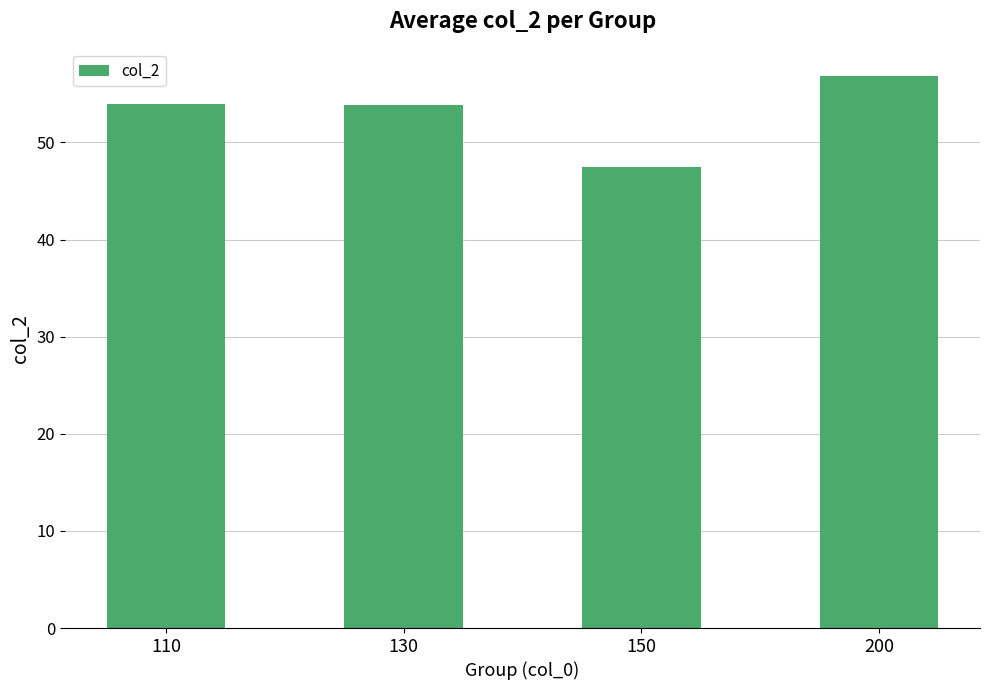

Where does the data first go above 53?

110